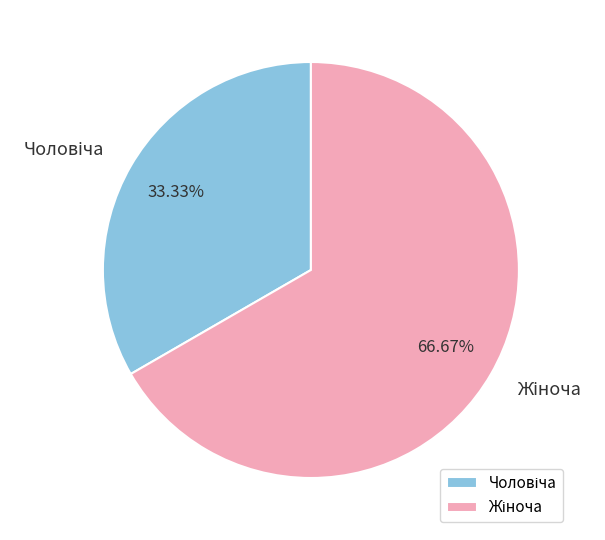

Is there any slice that represents more than half of the pie?

Yes